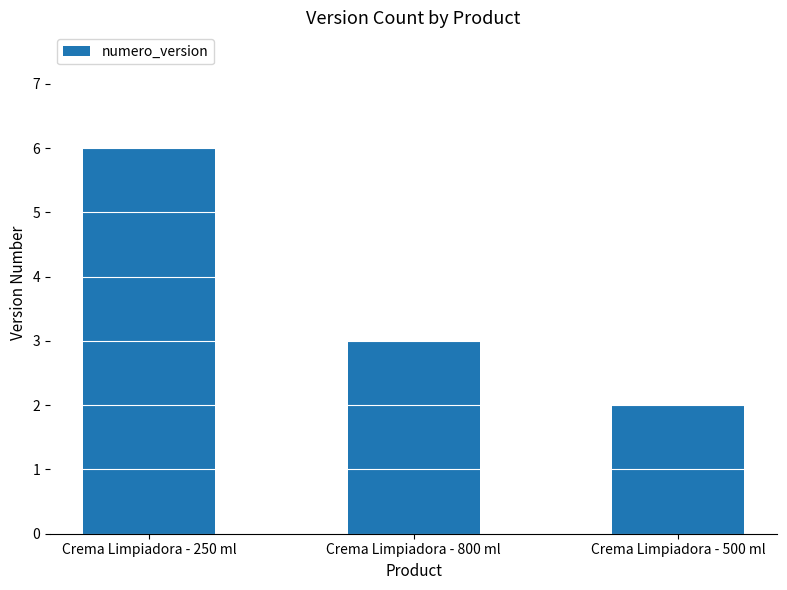

Where does the data first go above 3?

Crema Limpiadora - 250 ml